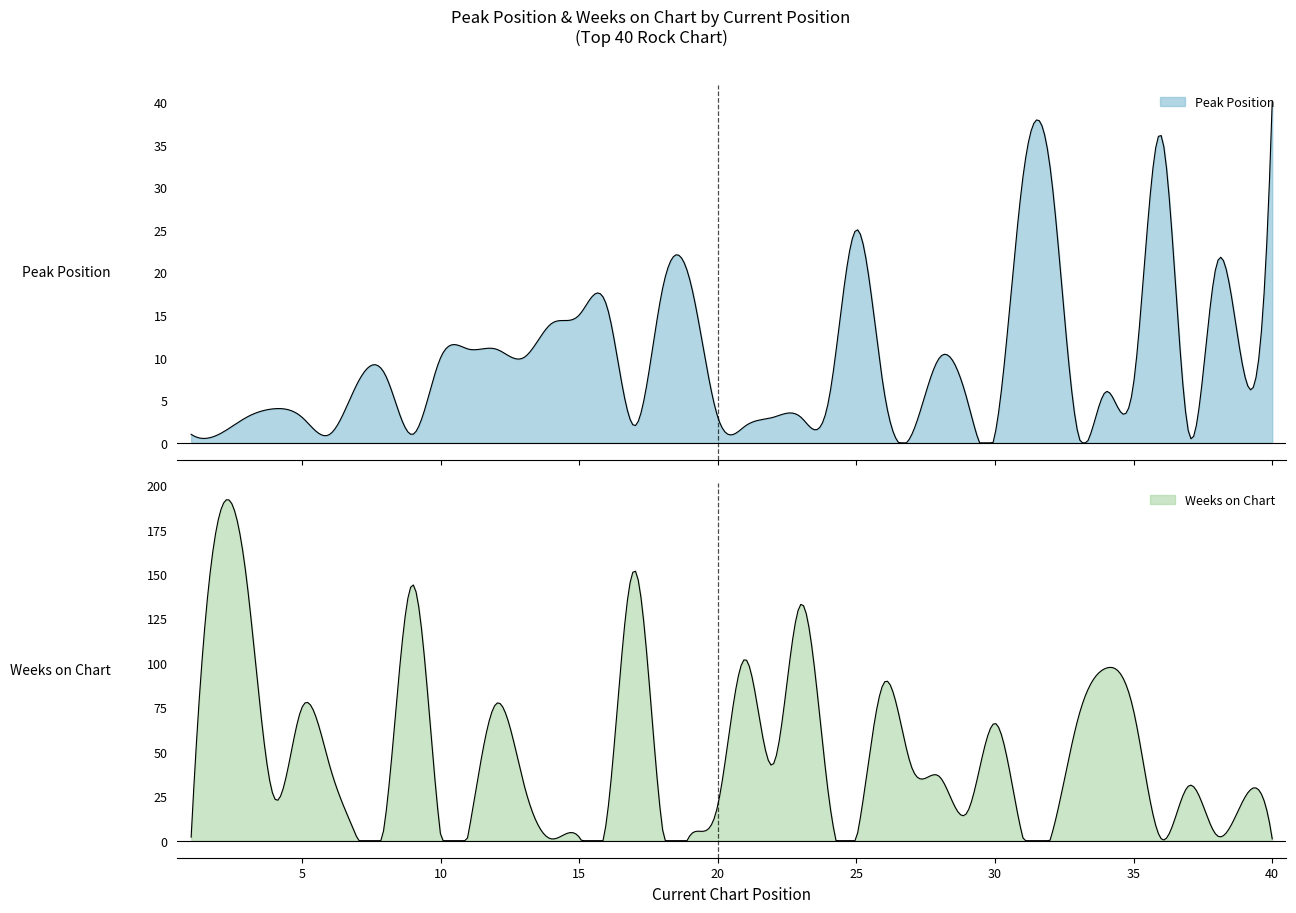

At which category does Peak Position reach its first local valley?

6